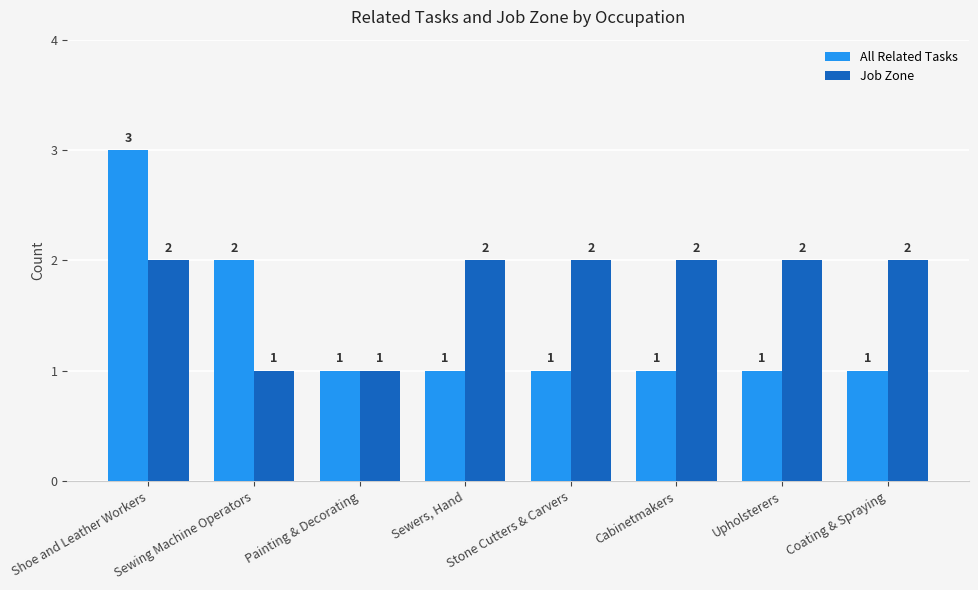

Rank the series by their average value, from lowest to highest.

All Related Tasks, Job Zone